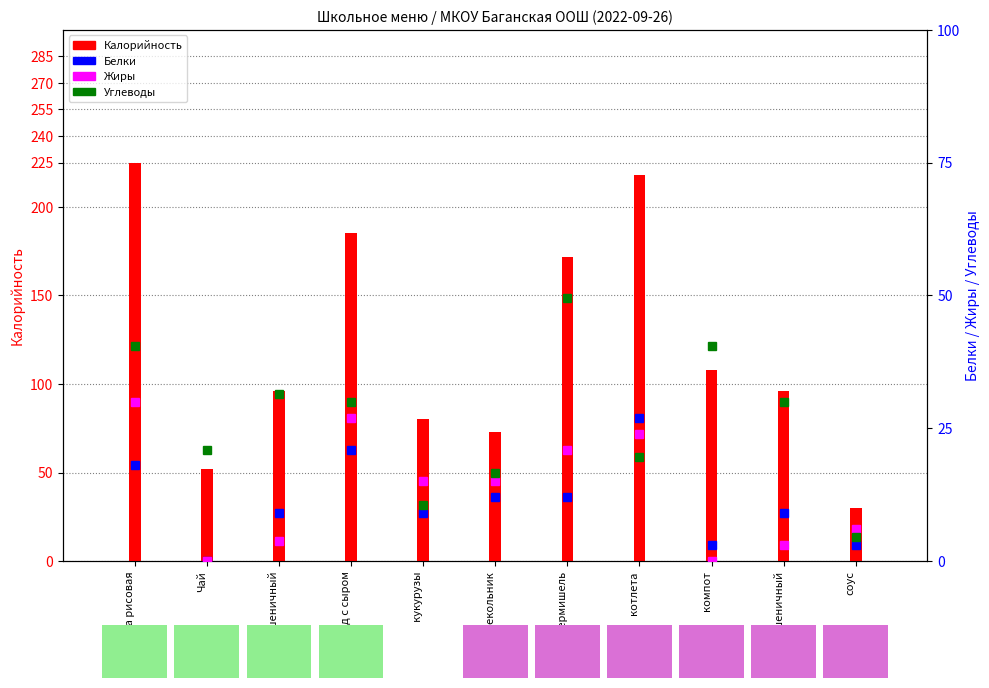

List the labels in order of Калорийность value, smallest first.

соус, Чай, свекольник, салат из кукурузы, Хлеб пшеничный, пшеничный, компот, вермишель, Бутерброд с сыром, котлета, каша рисовая